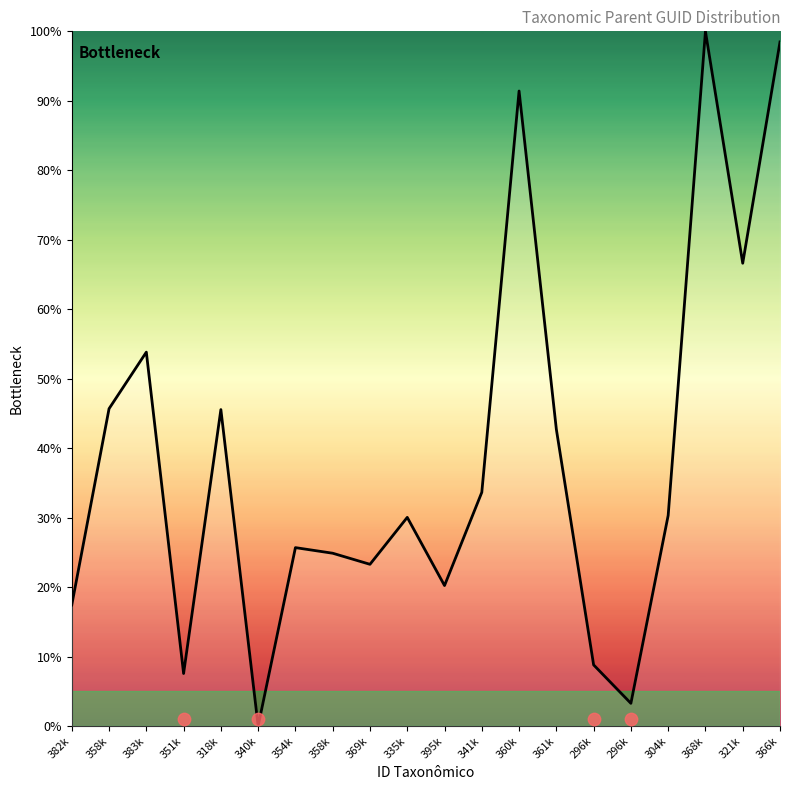

What is the ratio of the value at 395k to the value at 341k?

0.6